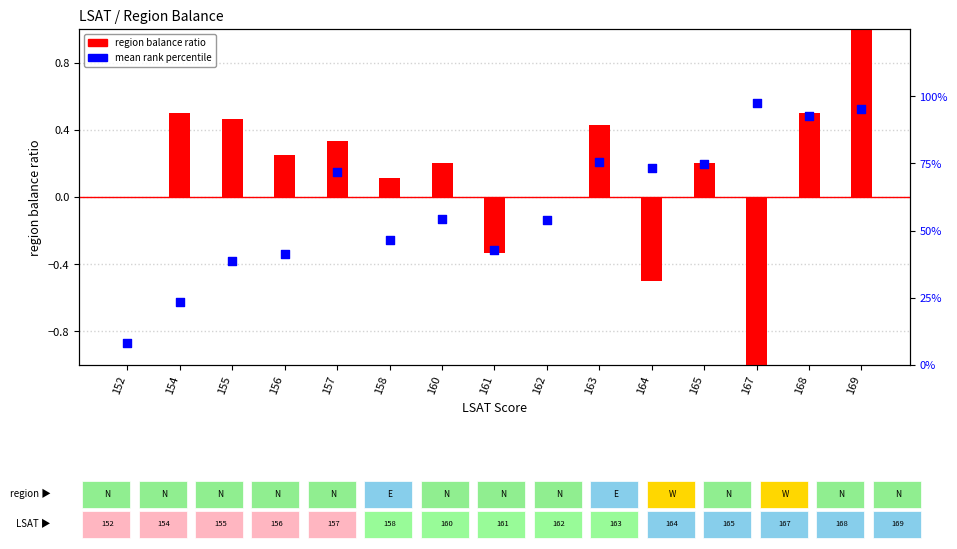

Is the value of mean rank percentile at 164 greater than the value of region balance ratio at 169?

Yes